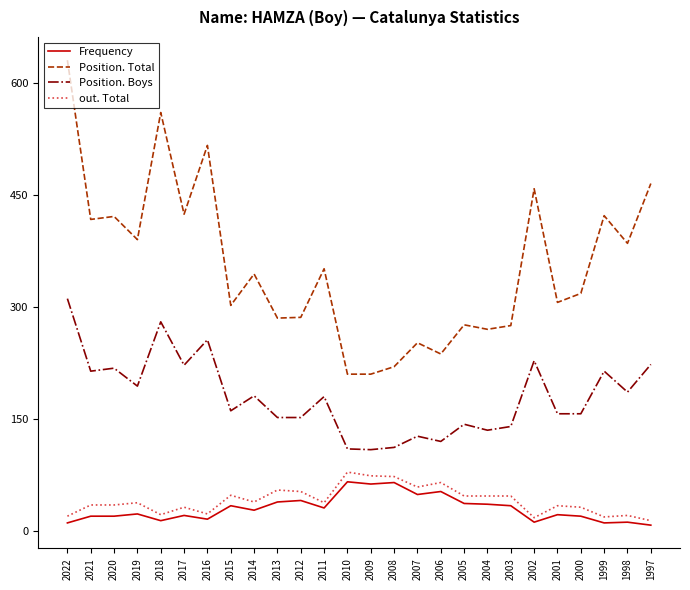

True or false: Frequency has a value of 63 at 2009.

True